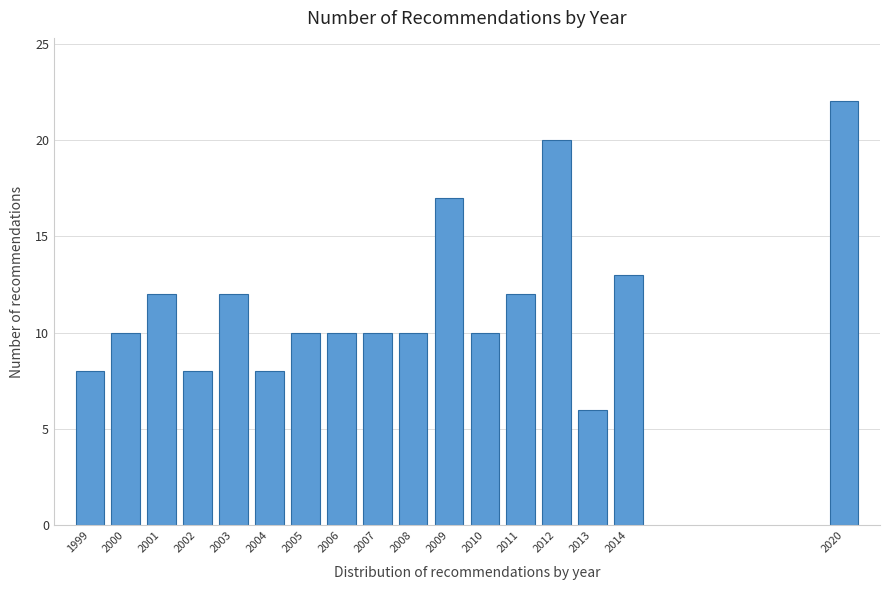

Reading left to right, list all the values displayed in this chart.

8	10	12	8	12	8	10	10	10	10	17	10	12	20	6	13	22